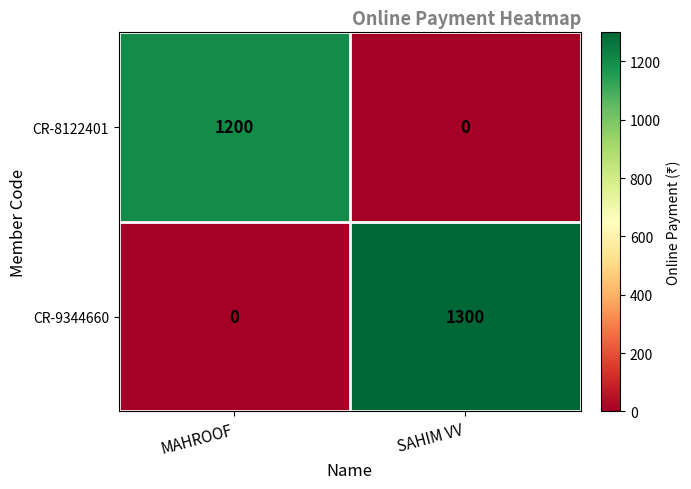

What is the difference between the maximum and minimum values in the CR-8122401 series?

1200